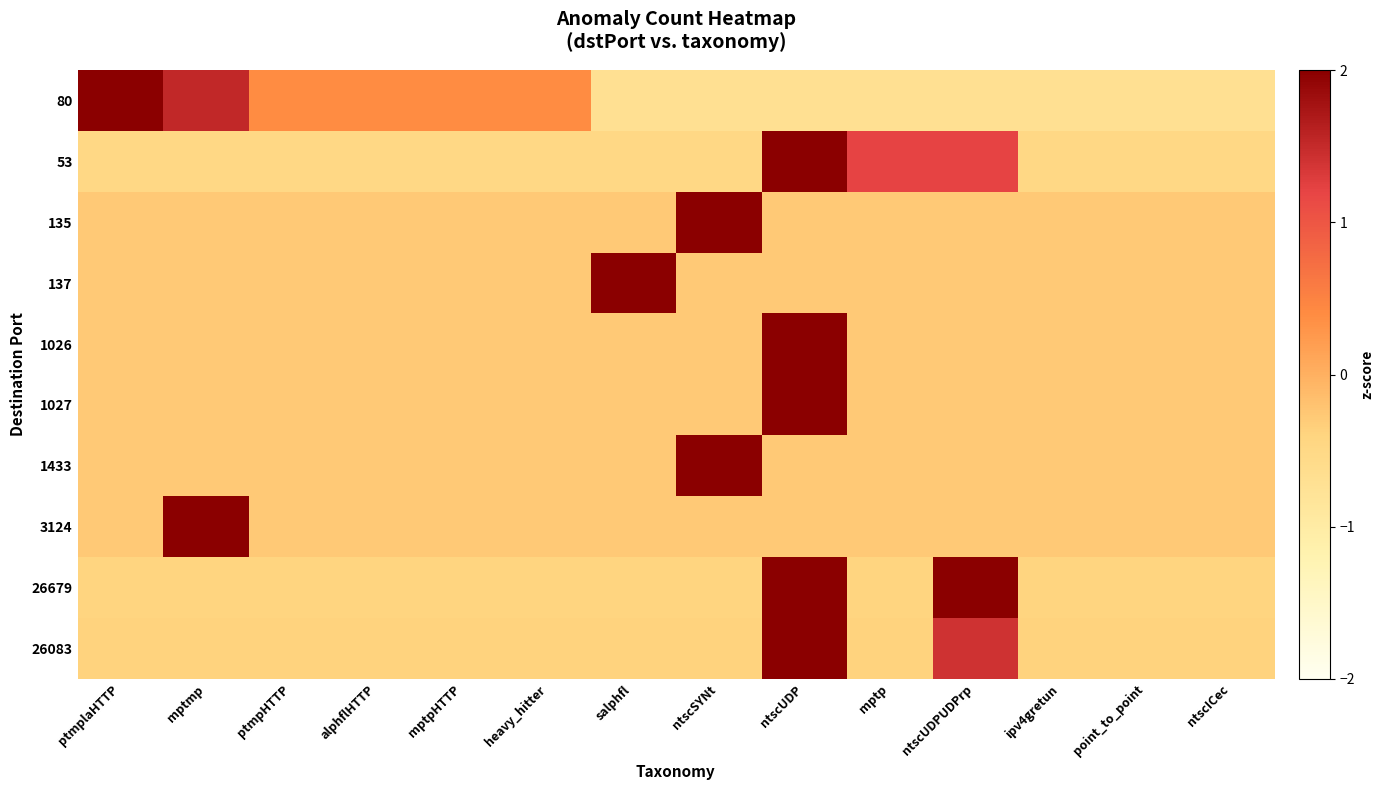

At which category is the sum across all series the highest?

ntscUDP